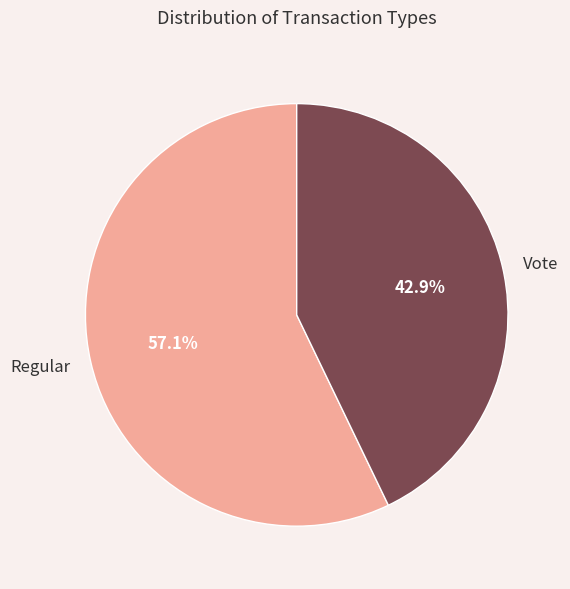

Combined, what portion of the pie is Vote and Regular?

100.0%